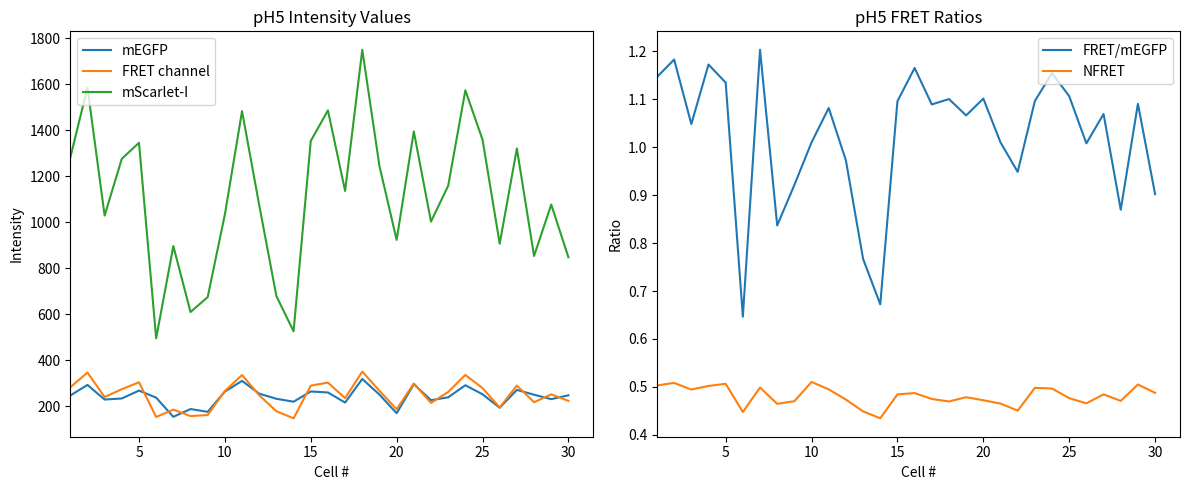

True or false: FRET/mEGFP and NFRET cross at least once.

False